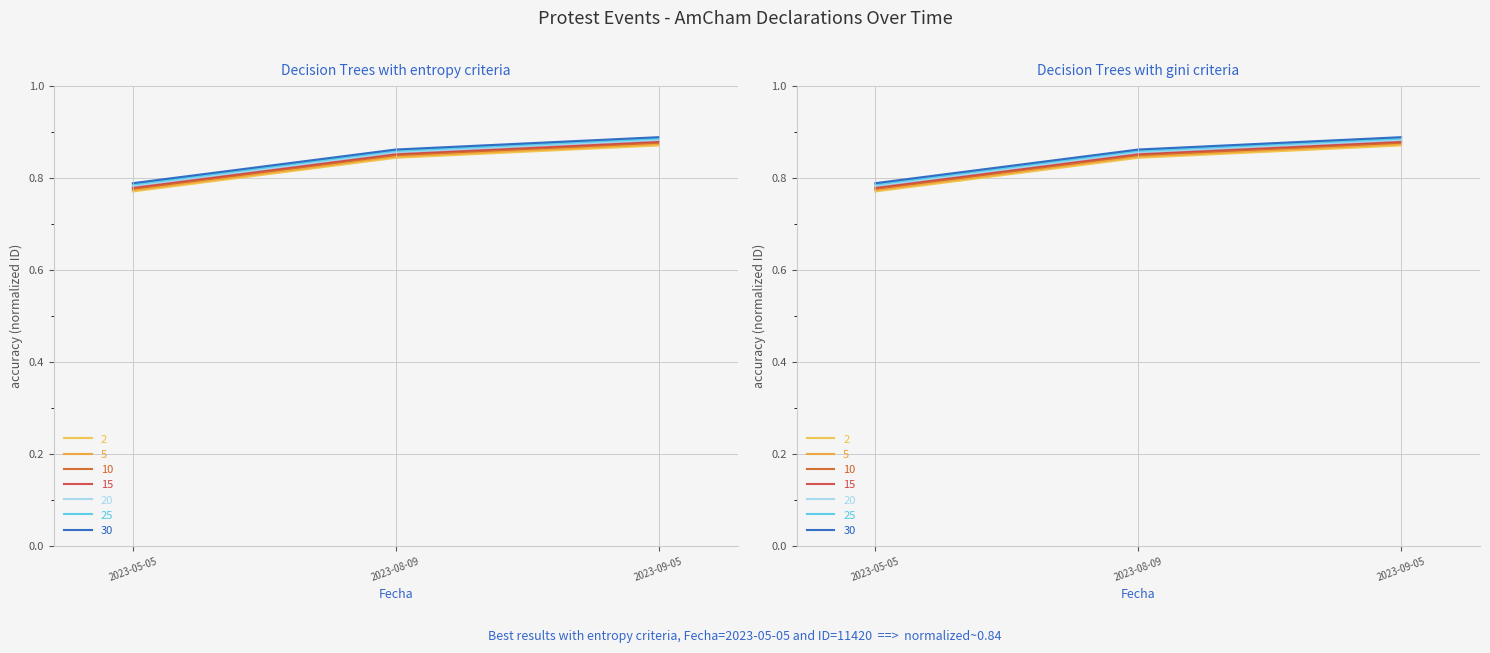

Reading right to left, transcribe all the data shown in this chart.

2023-09-05=0.9	2023-08-09=0.8	2023-05-05=0.8